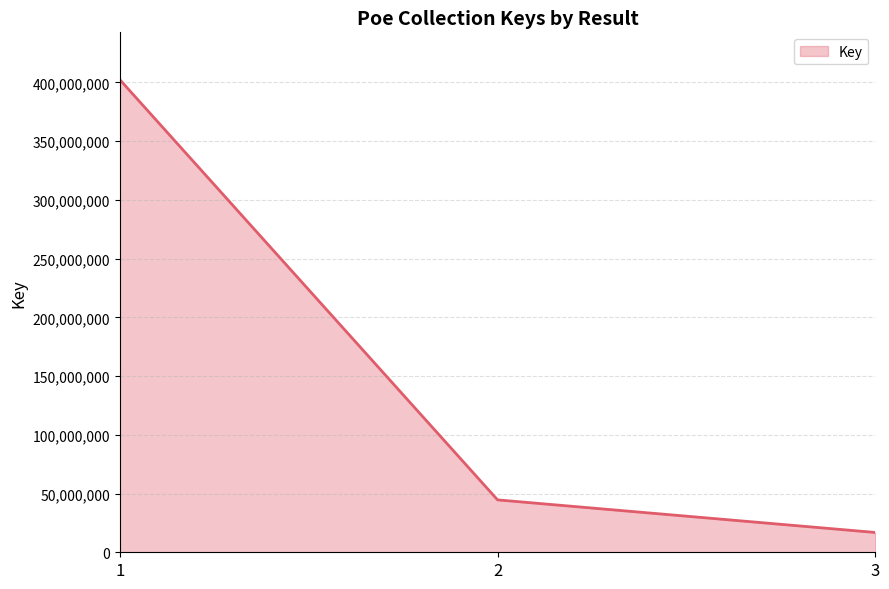

What is the difference between the values at 2 and 1?

357804748